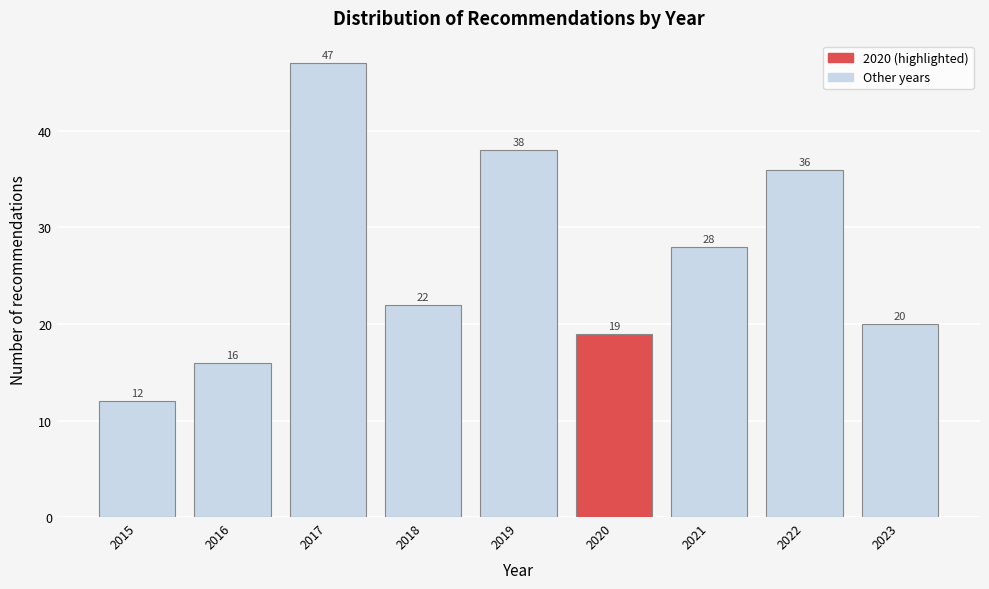

Reading left to right, extract all data points from this chart.

2015=12	2016=16	2017=47	2018=22	2019=38	2020=19	2021=28	2022=36	2023=20